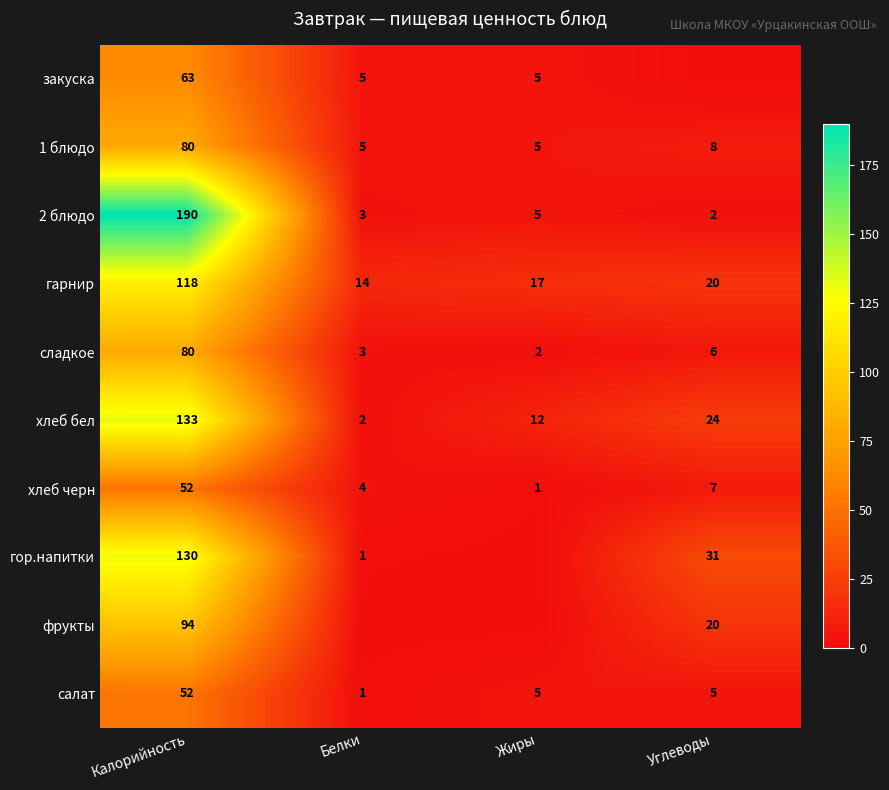

At which category does the chart reach its minimum across all series?

Углеводы